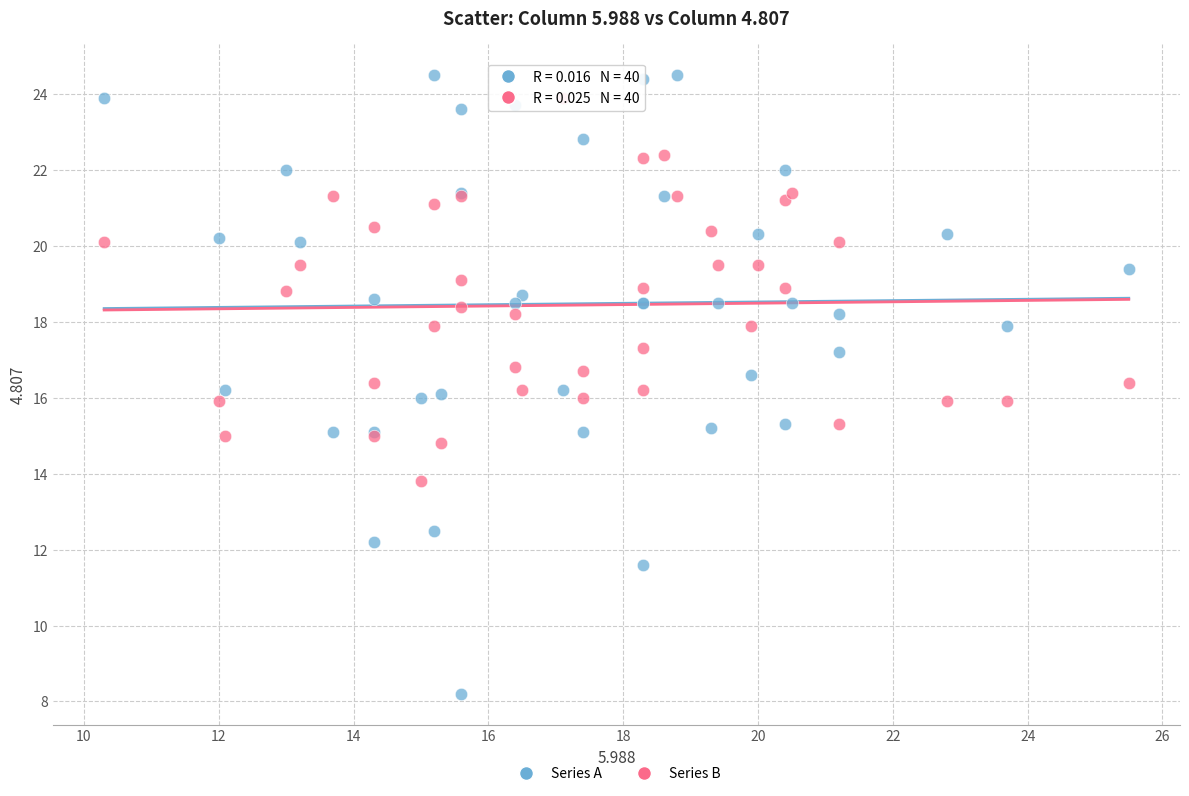

What is the X range (max minus min) for the scatter plot?

15.2